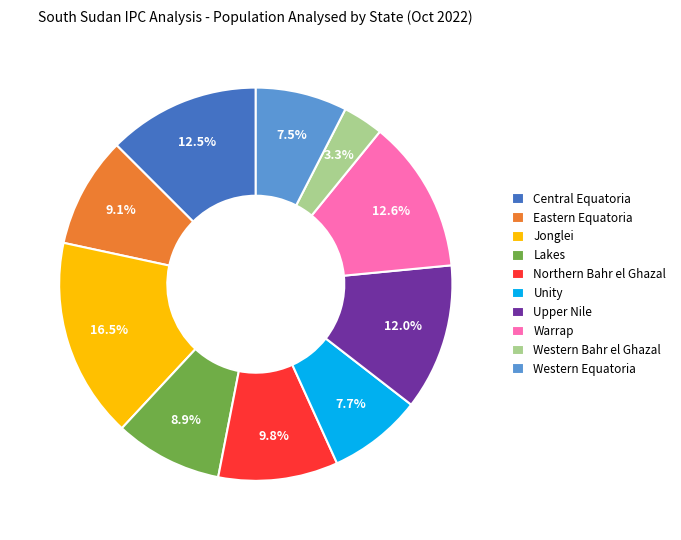

Is there any slice that represents more than half of the pie?

No